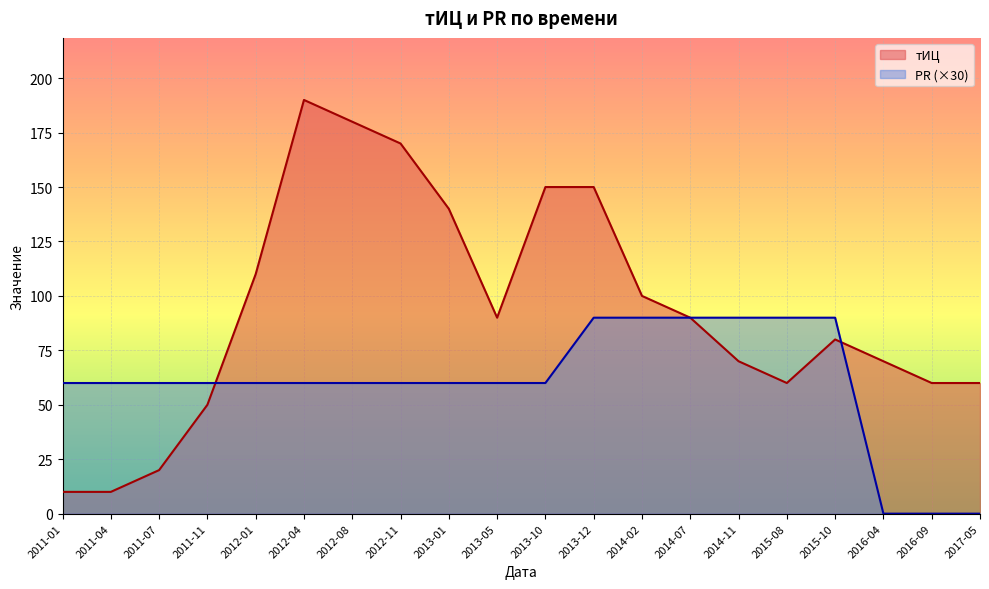

What is the label of the 4th point from the right?

2015-10